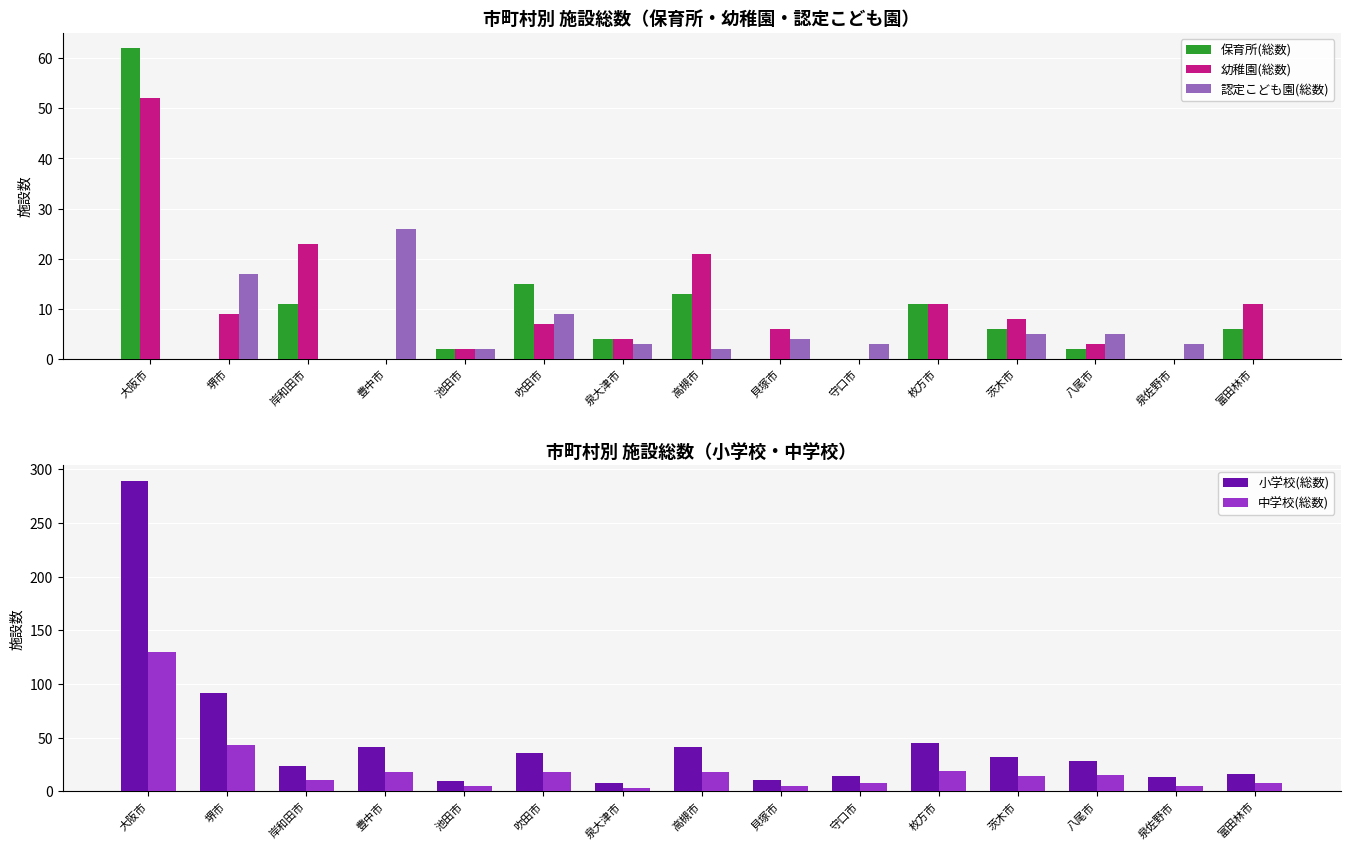

What is the label of the 7th bar from the left?

泉大津市